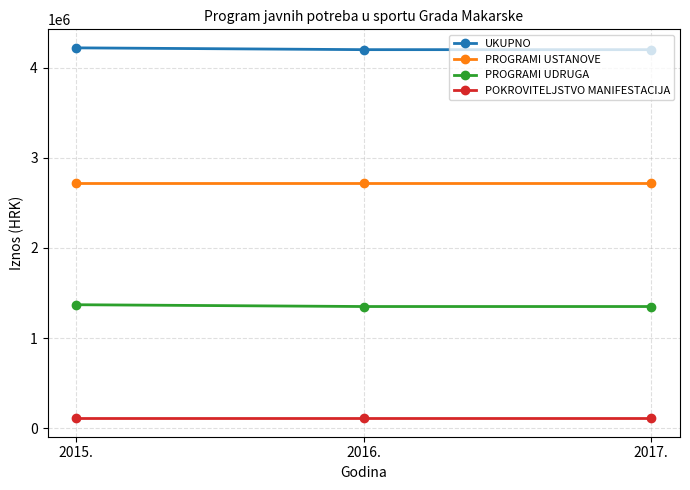

What are all the series names shown in the legend?

UKUPNO, PROGRAMI USTANOVE, PROGRAMI UDRUGA, POKROVITELJSTVO MANIFESTACIJA